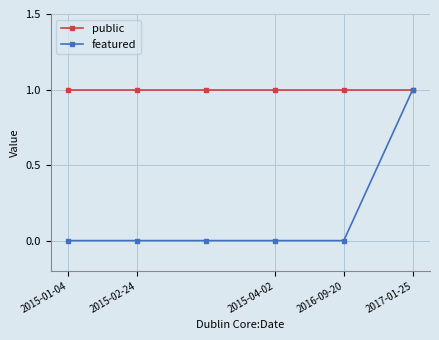

List the series in order of their overall mean, lowest first.

featured, public